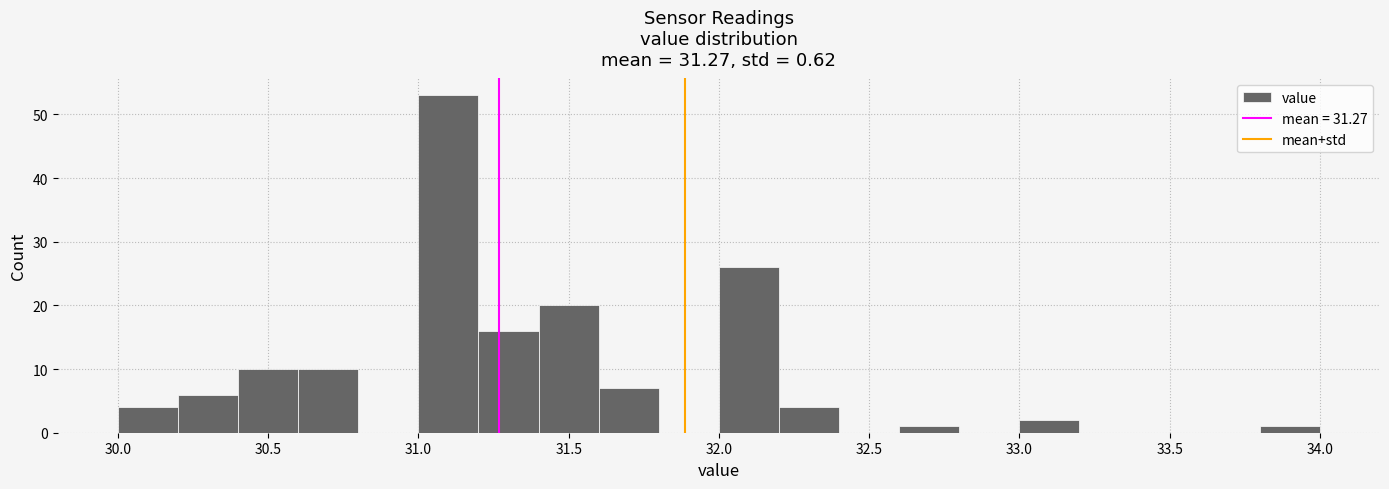

Reading left to right, transcribe this chart: for each bar, give the range it covers on the x-axis and its height. The values are not printed on the chart, so give them approximately, as read against the axis.

30.0 to 30.2: 4
30.2 to 30.4: 6
30.4 to 30.6: 10
30.6 to 30.8: 10
30.8 to 31.0: 0
31.0 to 31.2: 53
31.2 to 31.4: 16
31.4 to 31.6: 20
31.6 to 31.8: 7
31.8 to 32.0: 0
32.0 to 32.2: 26
32.2 to 32.4: 4
32.4 to 32.6: 0
32.6 to 32.8: 1
32.8 to 33.0: 0
33.0 to 33.2: 2
33.2 to 33.4: 0
33.4 to 33.6: 0
33.6 to 33.8: 0
33.8 to 34.0: 1